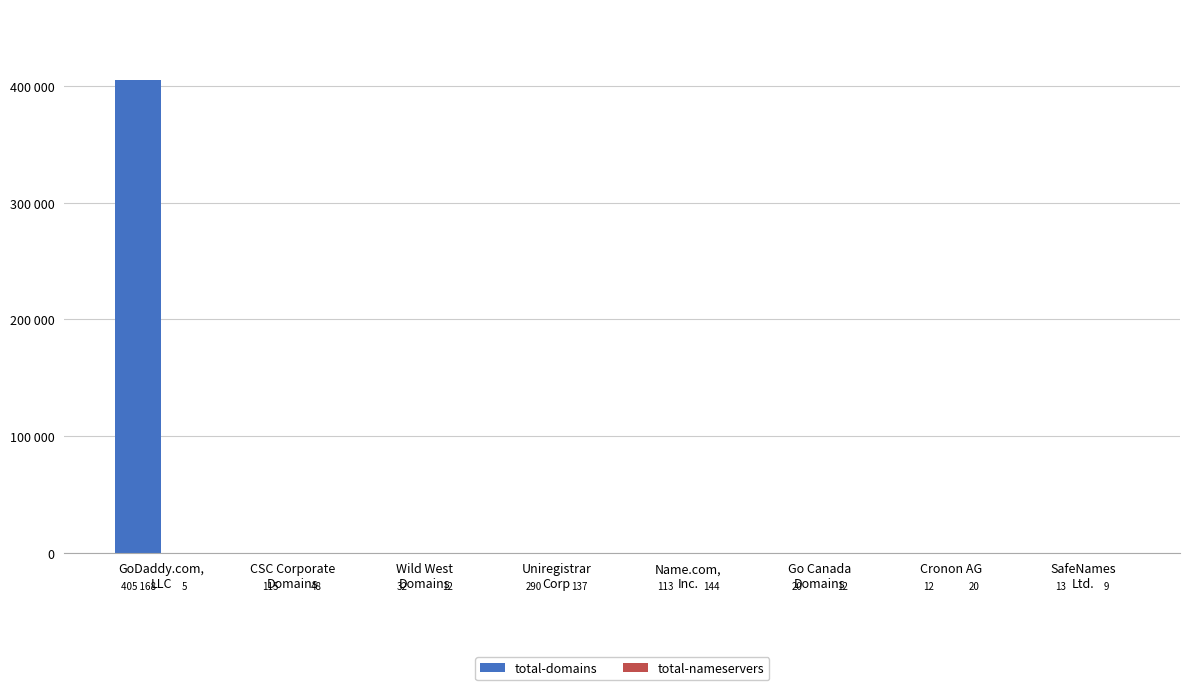

At which label does total-nameservers reach its minimum?

GoDaddy.com,
LLC